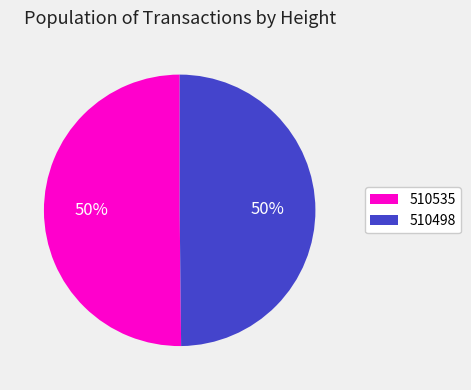

To the nearest percent, what is the combined percentage of 510498 and 510535?

100%